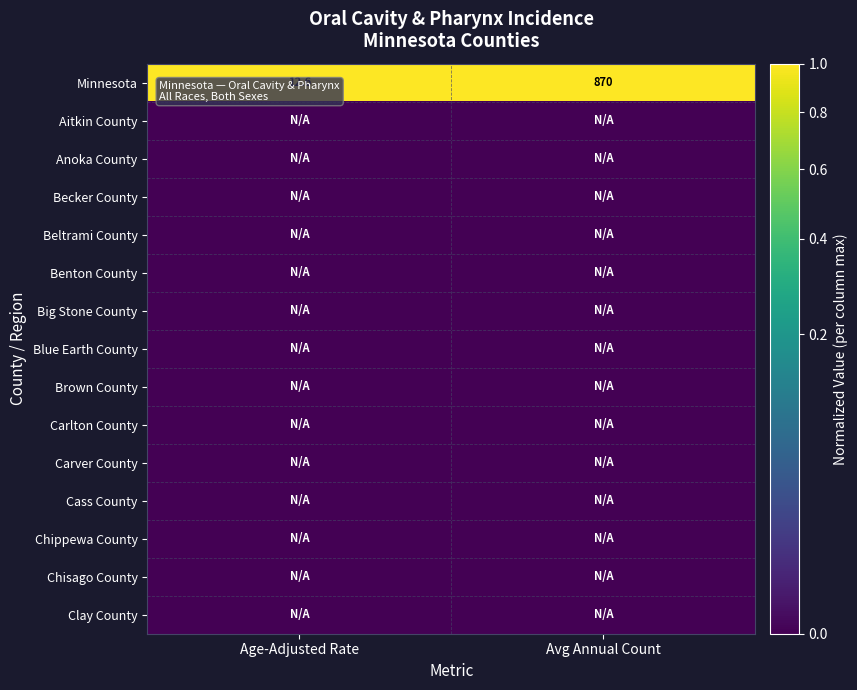

At which label is Minnesota closest to 441?

Age-Adjusted Rate